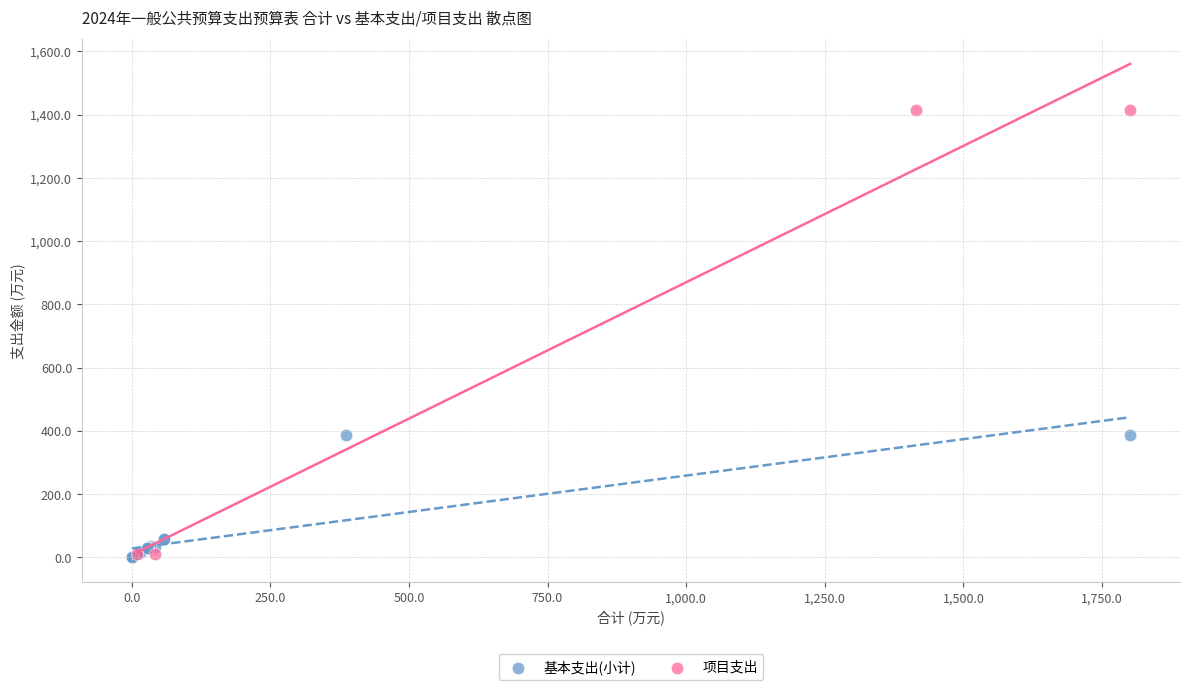

Which series has the largest Y range (max minus min)?

项目支出